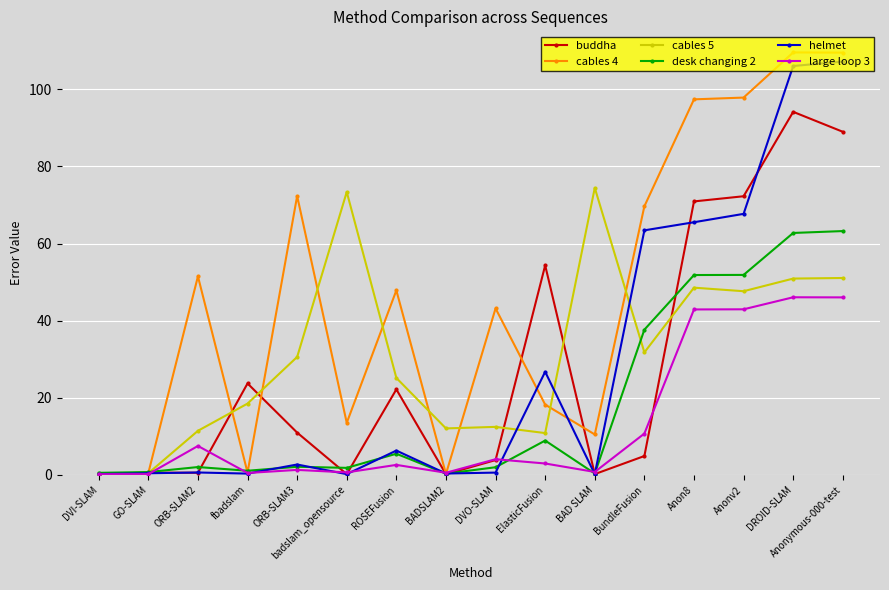

True or false: desk changing 2 has more than 2 interior local peaks.

True